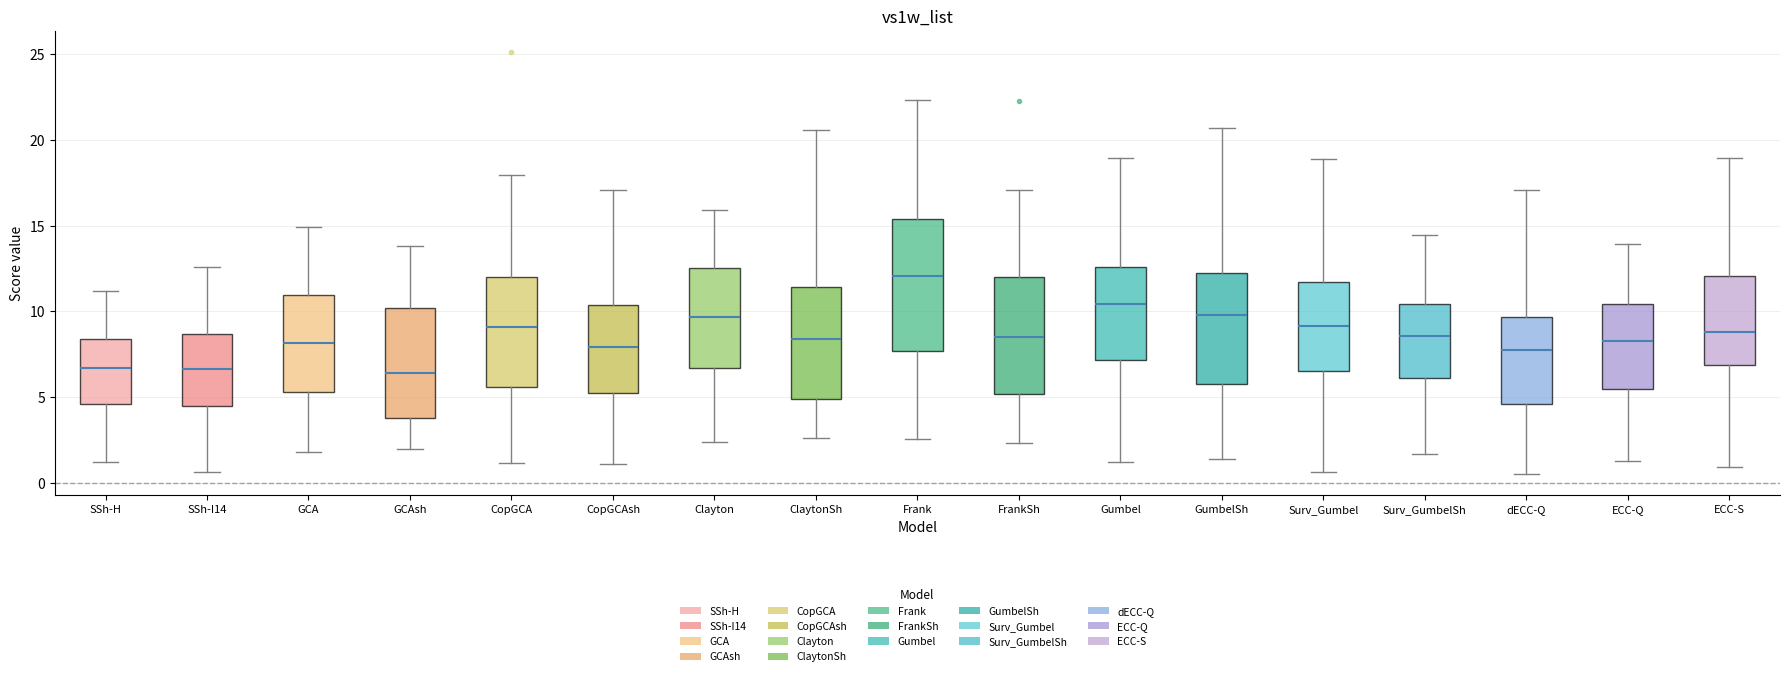

Which box is the tallest, from its lower edge to its upper edge?

Frank